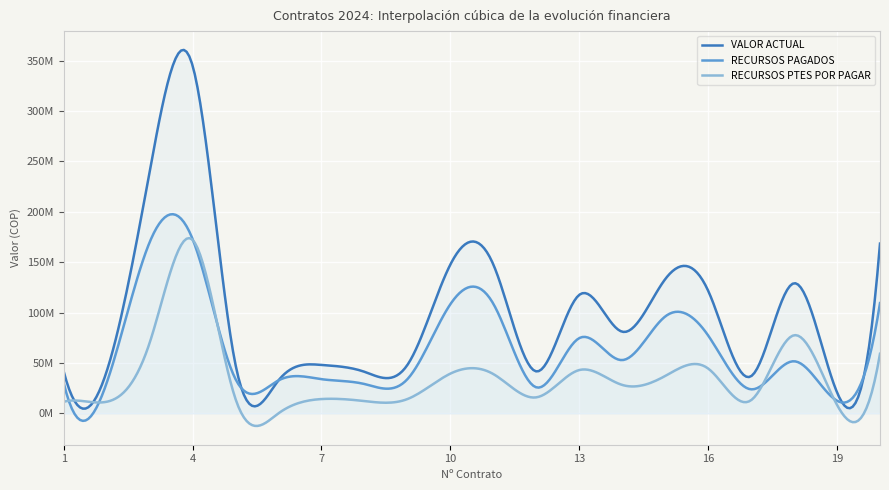

The value of RECURSOS PAGADOS at Contrato 16 is 54016648. True or false?

False